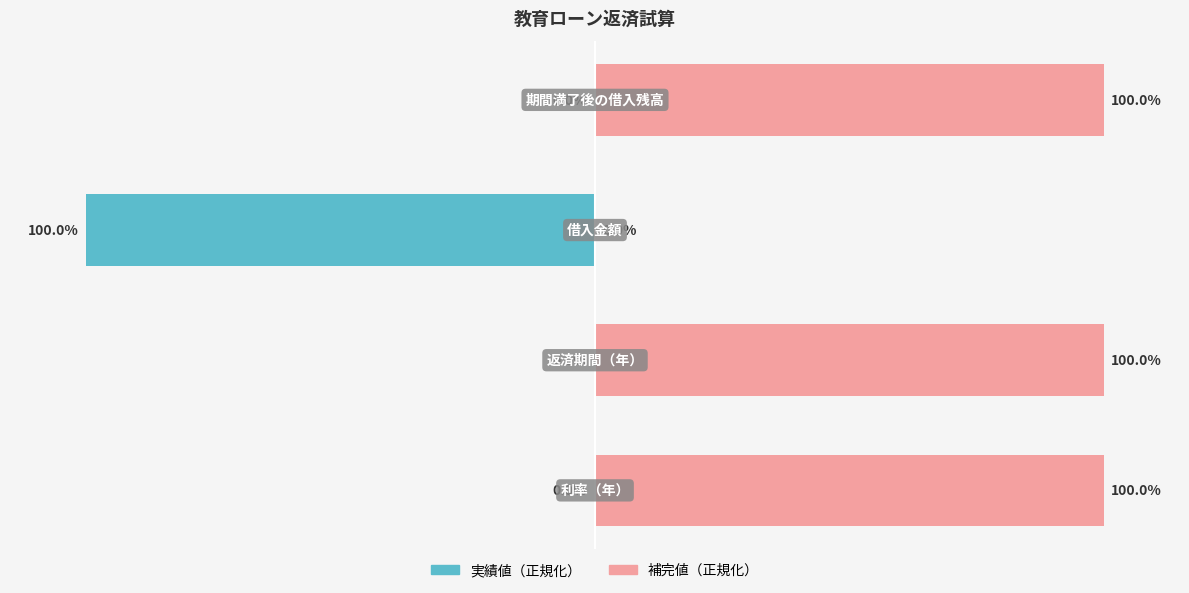

What is the total value across all series at 1?

100.0